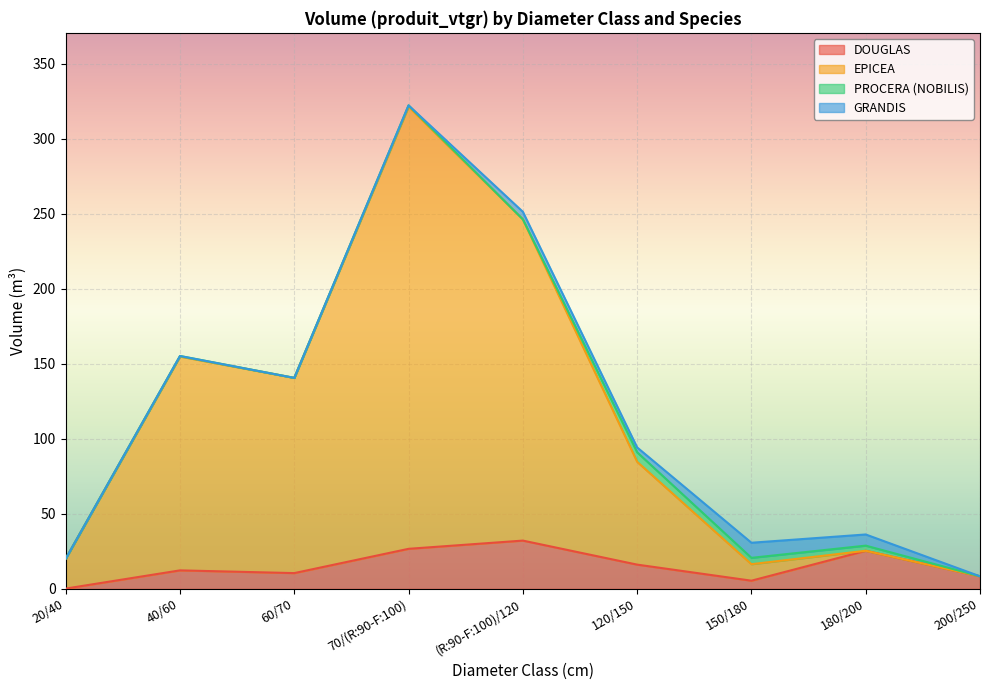

How many values in the EPICEA series exceed 84?

5